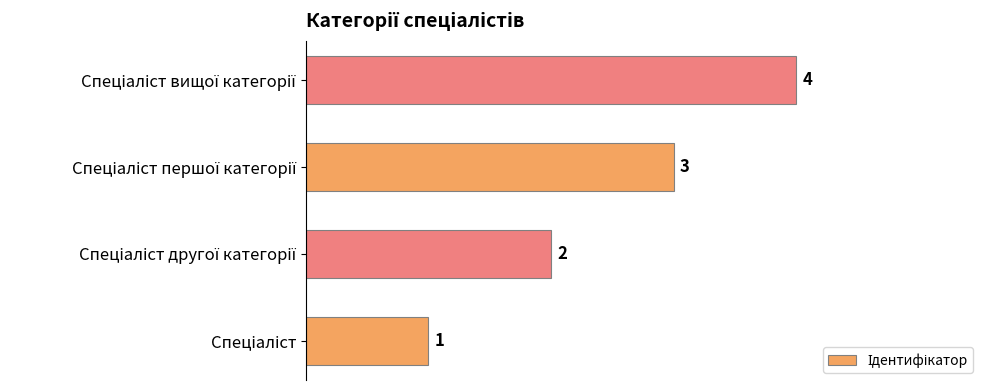

How many values are between 2 and 4?

3